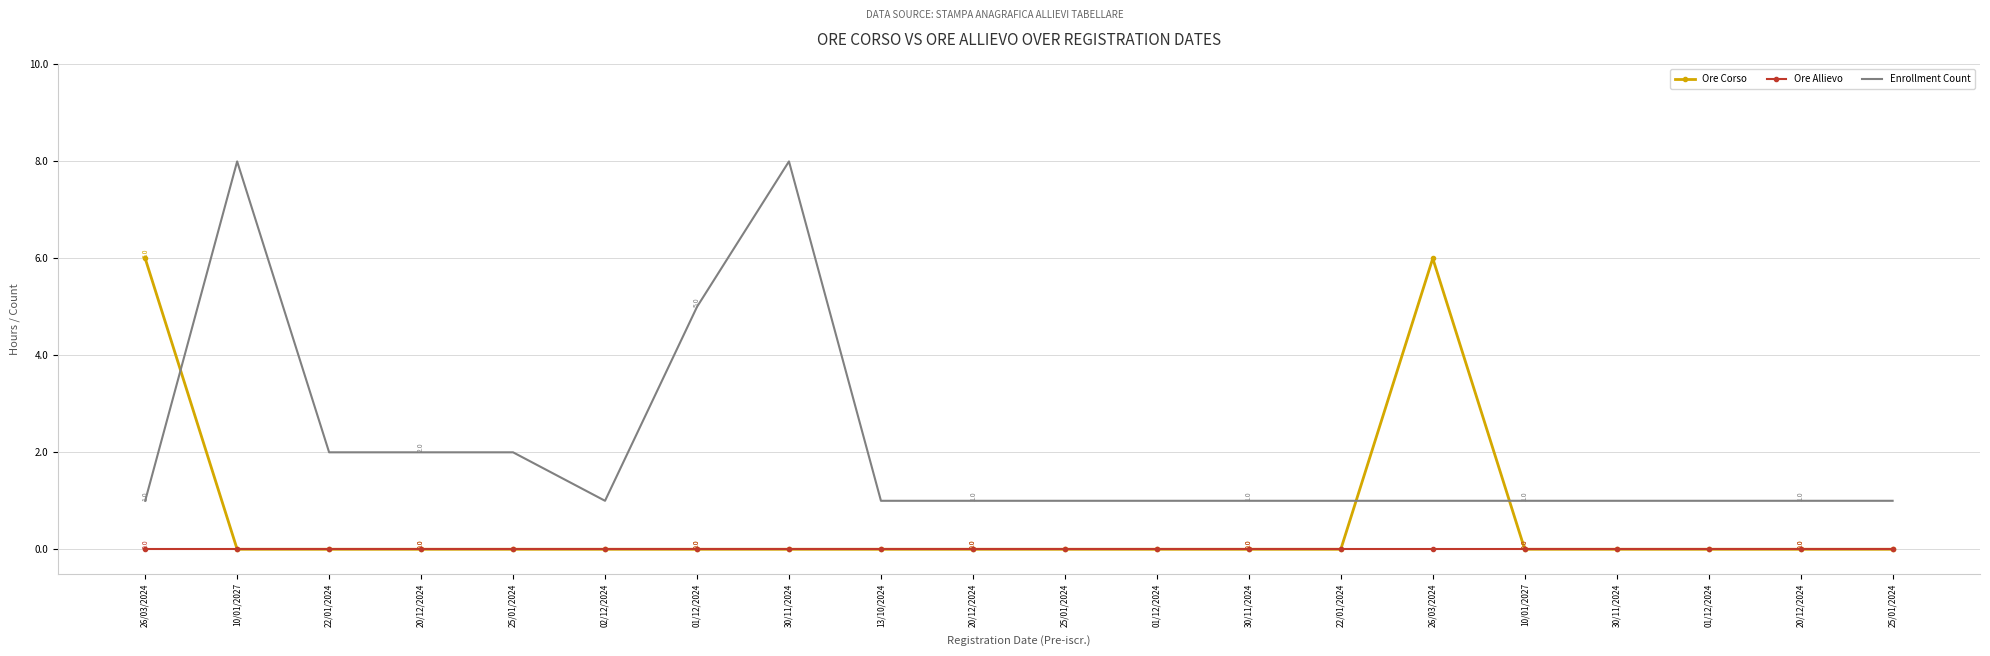

True or false: Ore Allievo has more than 2 interior local peaks.

False